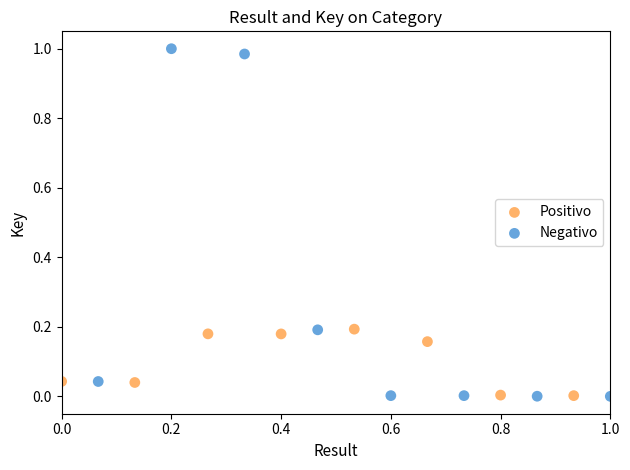

Which series contains the highest Y value?

Negativo